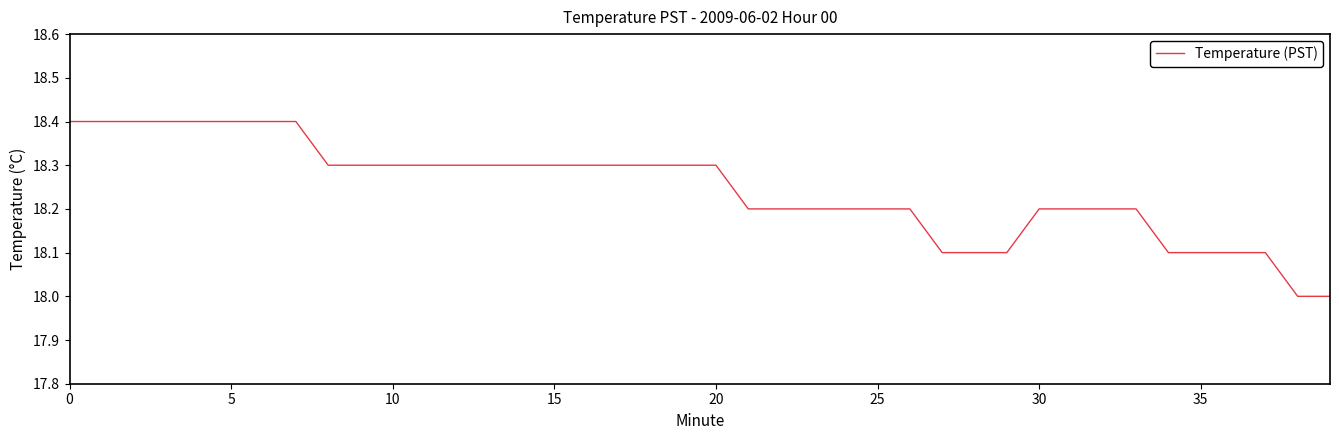

Reading right to left, what are all the values shown in this chart?

18.0	18.0	18.1	18.1	18.1	18.1	18.2	18.2	18.2	18.2	18.1	18.1	18.1	18.2	18.2	18.2	18.2	18.2	18.2	18.3	18.3	18.3	18.3	18.3	18.3	18.3	18.3	18.3	18.3	18.3	18.3	18.3	18.4	18.4	18.4	18.4	18.4	18.4	18.4	18.4